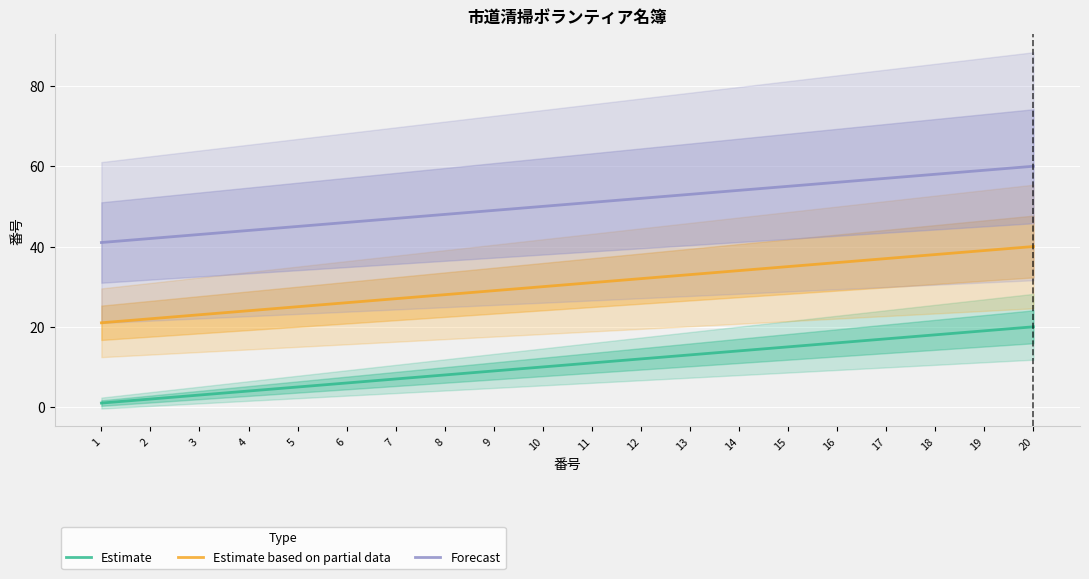

Is it true that Estimate based on partial data equals 32 at 12?

True